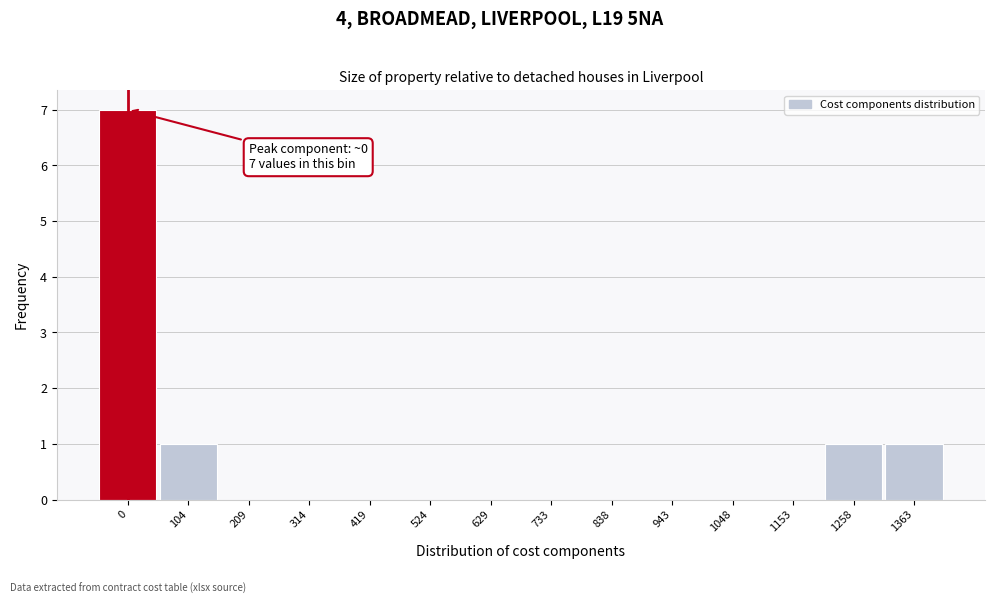

Reading left to right, transcribe all the data shown in this chart.

0=7	104=1	209=0	314=0	419=0	524=0	629=0	733=0	838=0	943=0	1048=0	1153=0	1258=1	1363=1